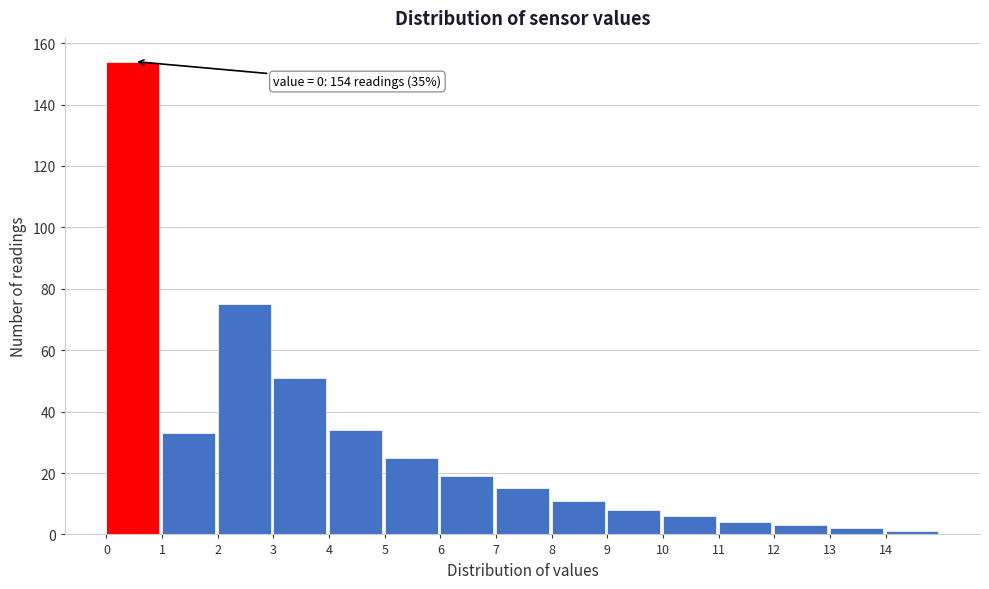

Which range on the x-axis has the tallest bar?

0 to 1